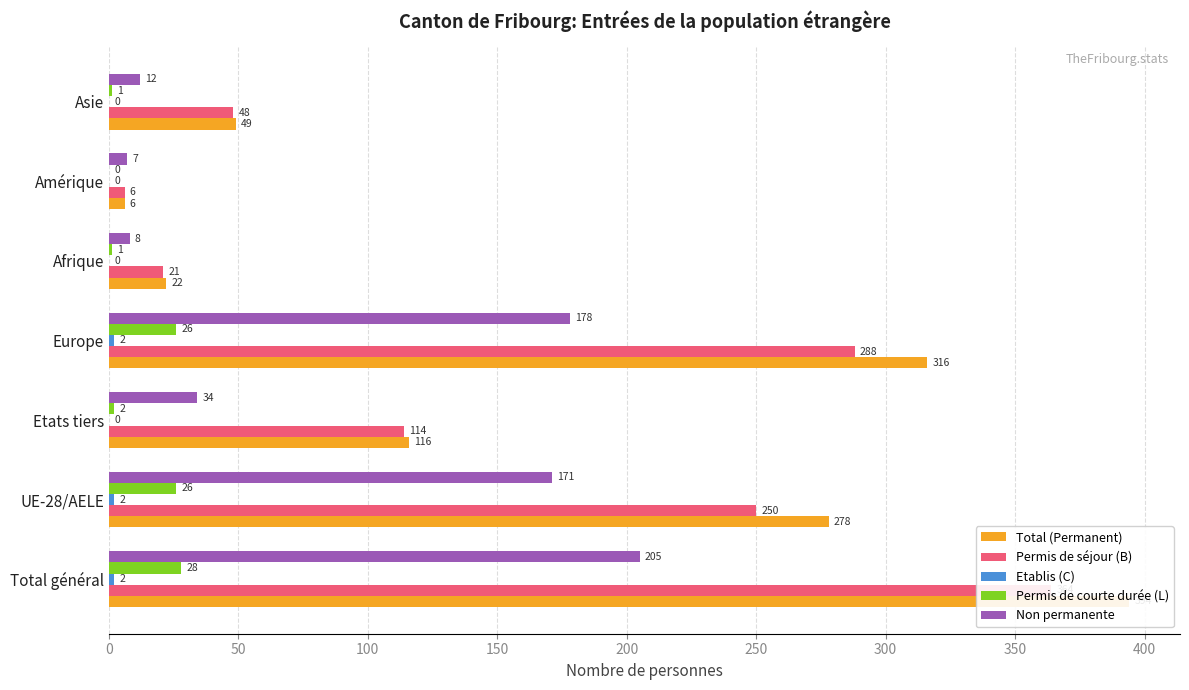

Rank the series at Asie from lowest to highest value.

Etablis (C), Permis de courte durée (L), Non permanente, Permis de séjour (B), Total (Permanent)